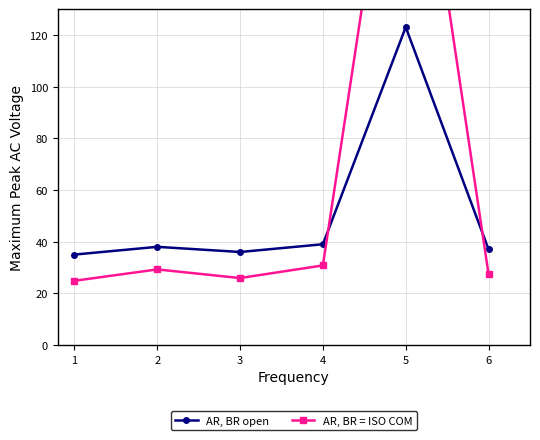

True or false: AR, BR open has a value of 38.0 at 2.

True